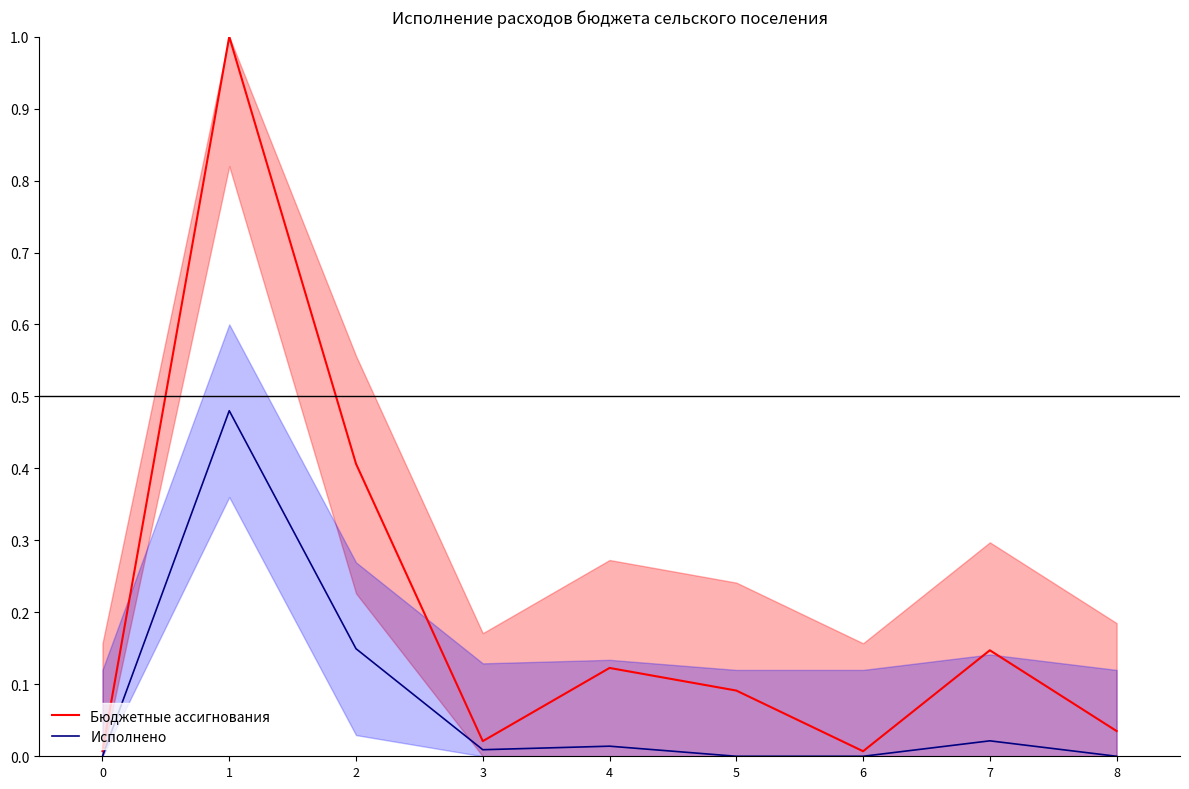

Is this an area chart (filled region under the line)?

No